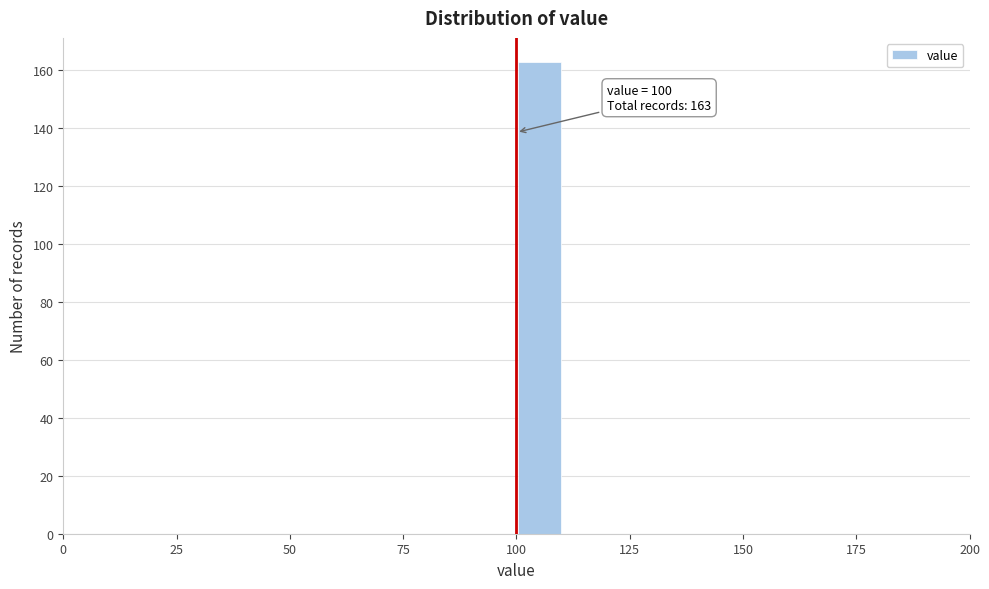

Around what value on the x-axis is the tallest bar? Give the approximate position of its centre, as read against the axis.

105